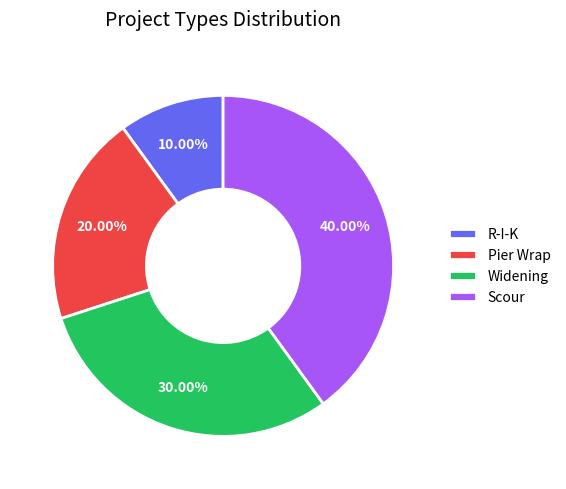

What is the total percentage of Widening and Scour?

70.0%